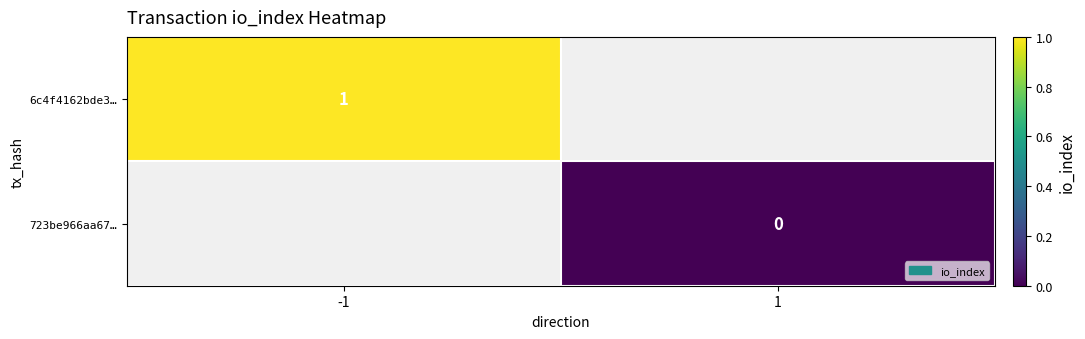

The value of 6c4f4162bde3… at -1 is 2. True or false?

False